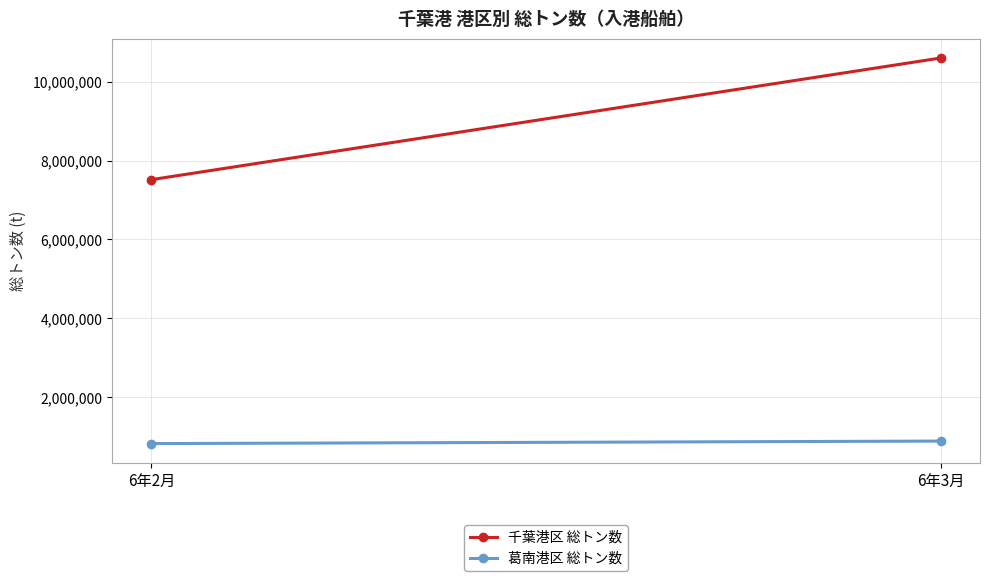

What is the sum of all 葛南港区 総トン数 values?

1713970